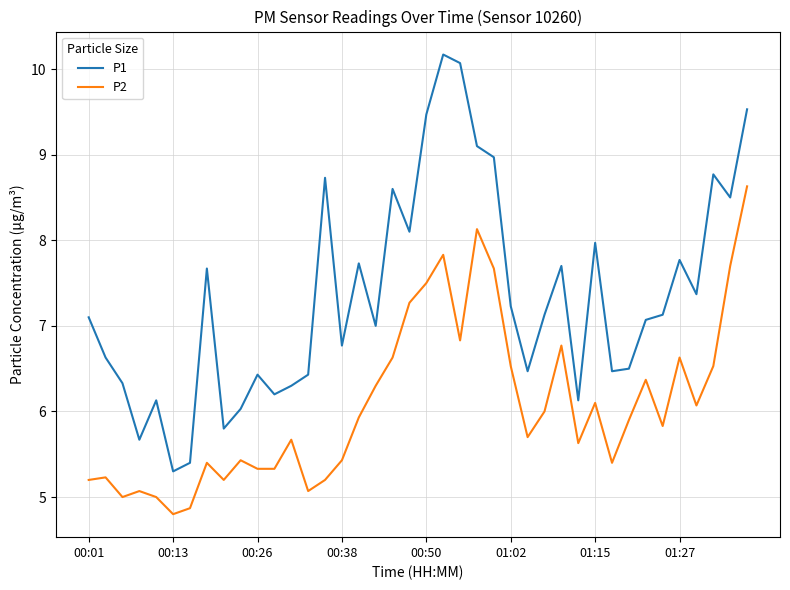

Rank the series by their average value, from highest to lowest.

P1, P2